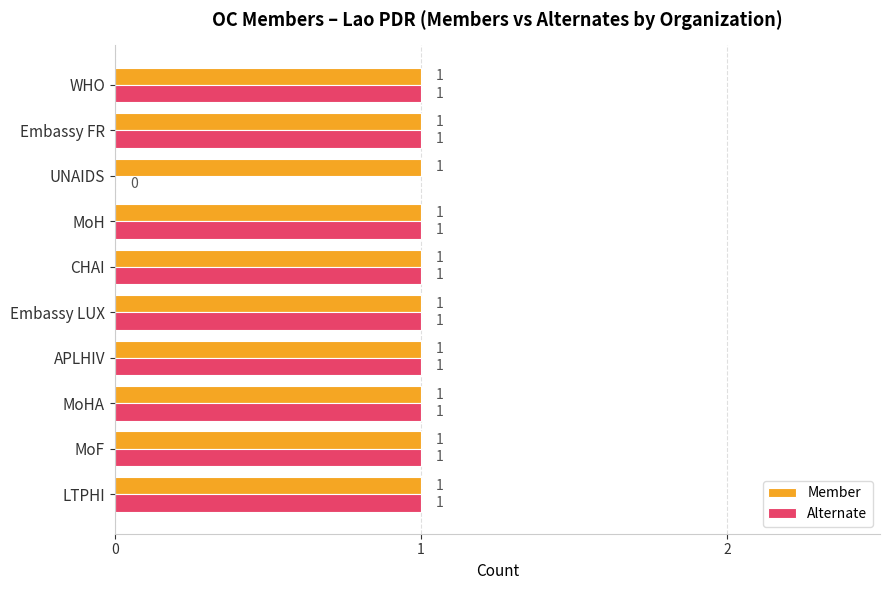

Is it true that Member equals 1 at Embassy FR?

True